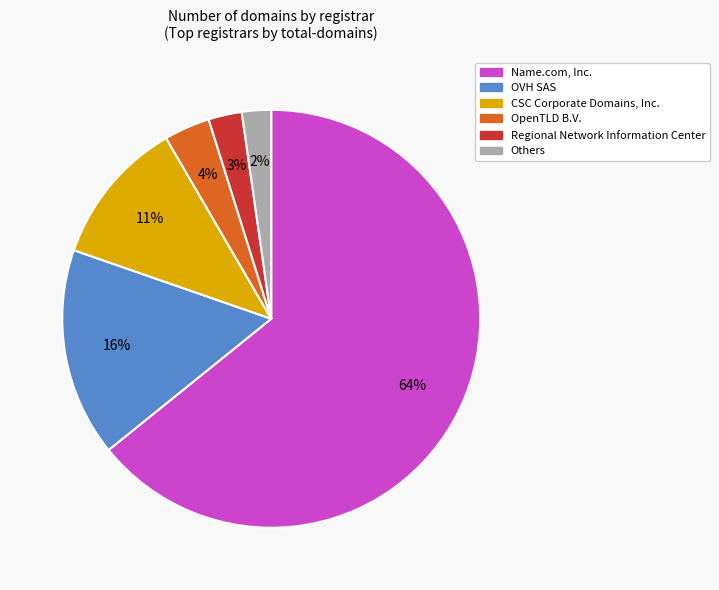

Does any single category account for the majority?

Yes